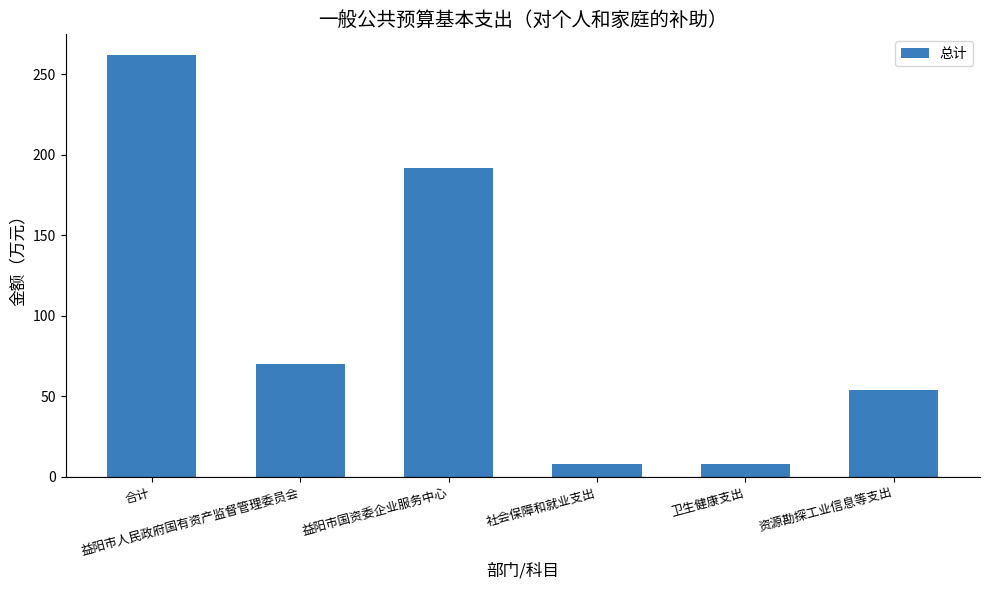

What is the smallest value displayed?

8.0